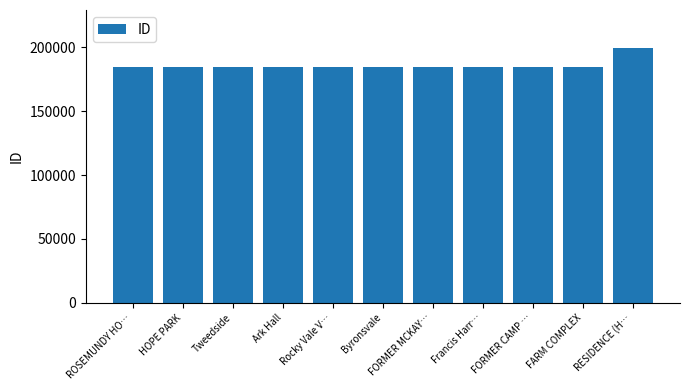

What is the sum of the values at FARM COMPLEX and FORMER CAMP …?

369926